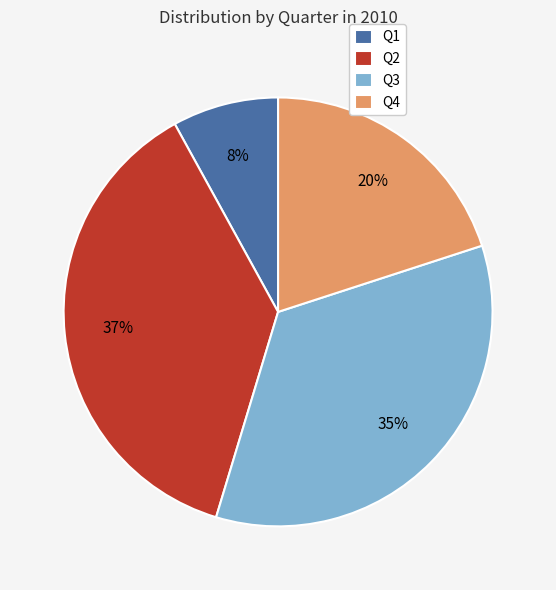

Which slice is the largest?

Q2